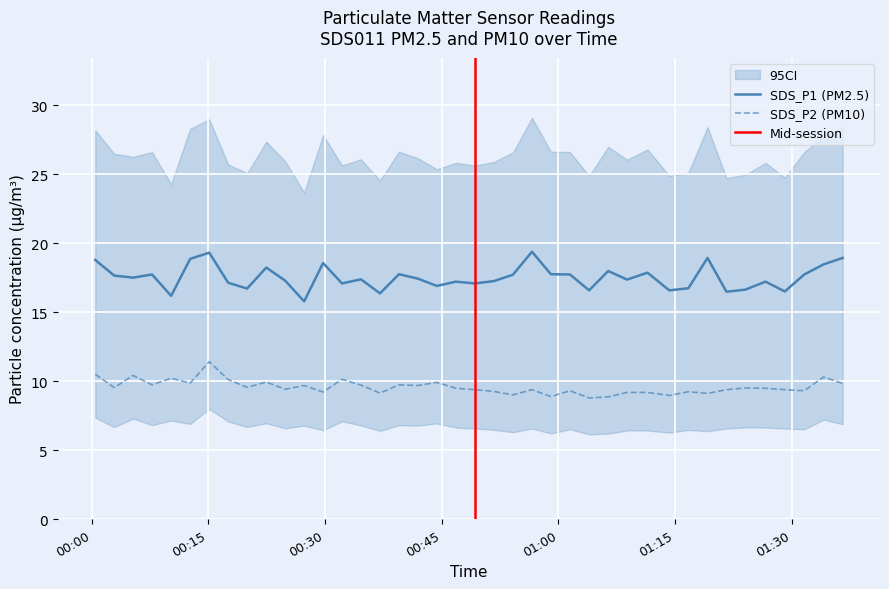

What is the label of the 19th point from the left?

2023/06/05 00:44:22